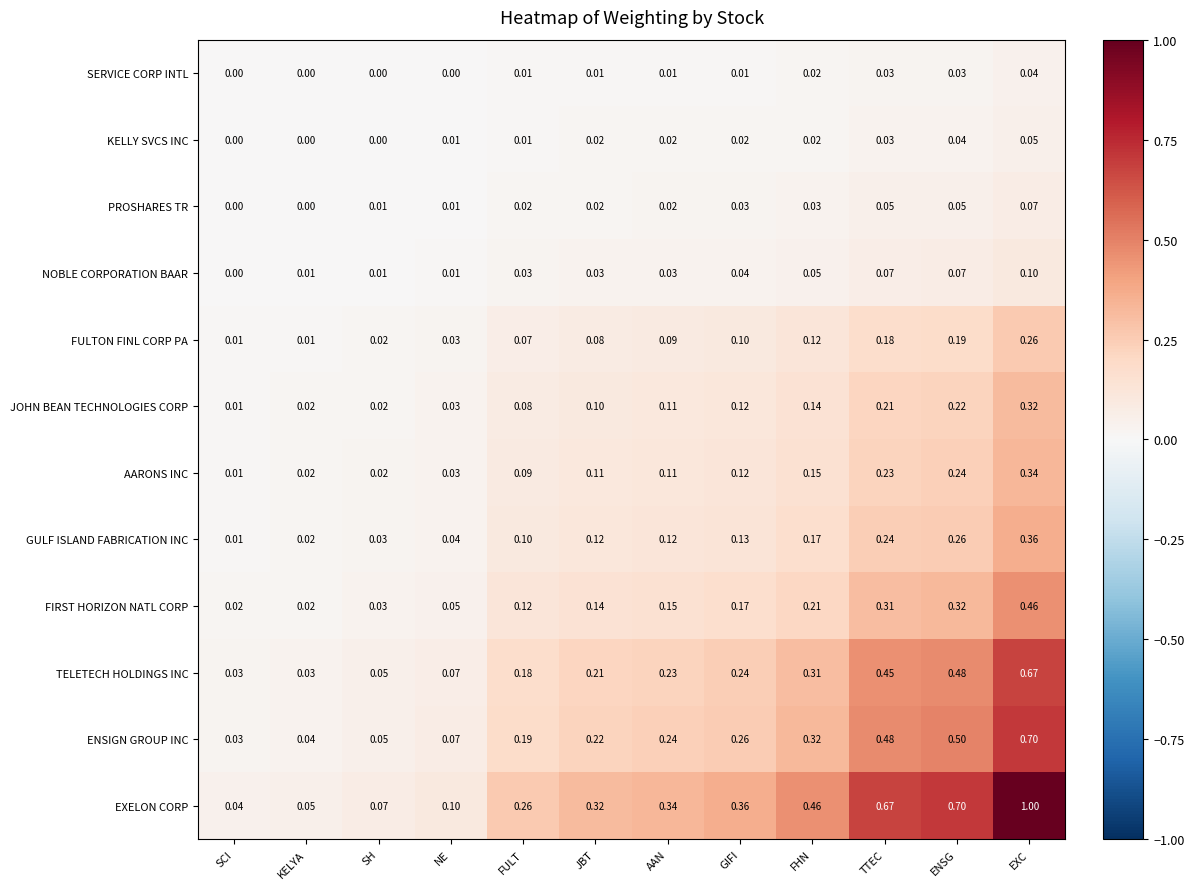

Where is NOBLE CORPORATION BAAR nearest to the value 0?

SCI